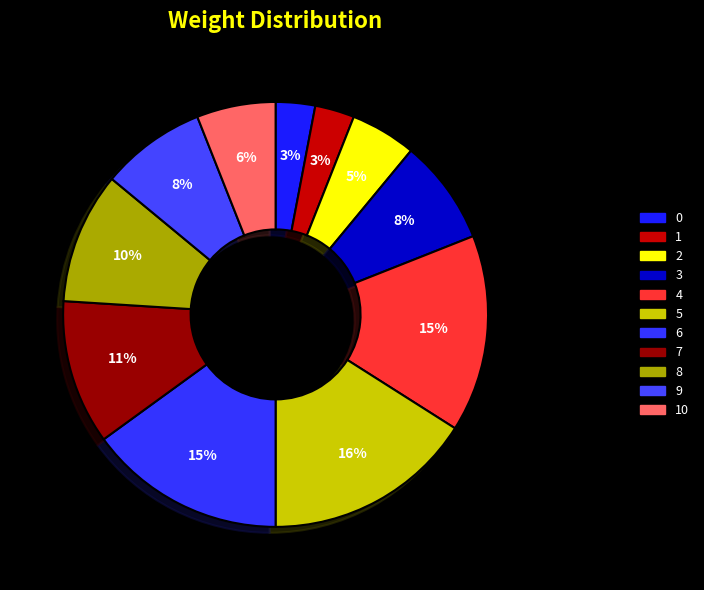

How many slices are in this pie chart?

11